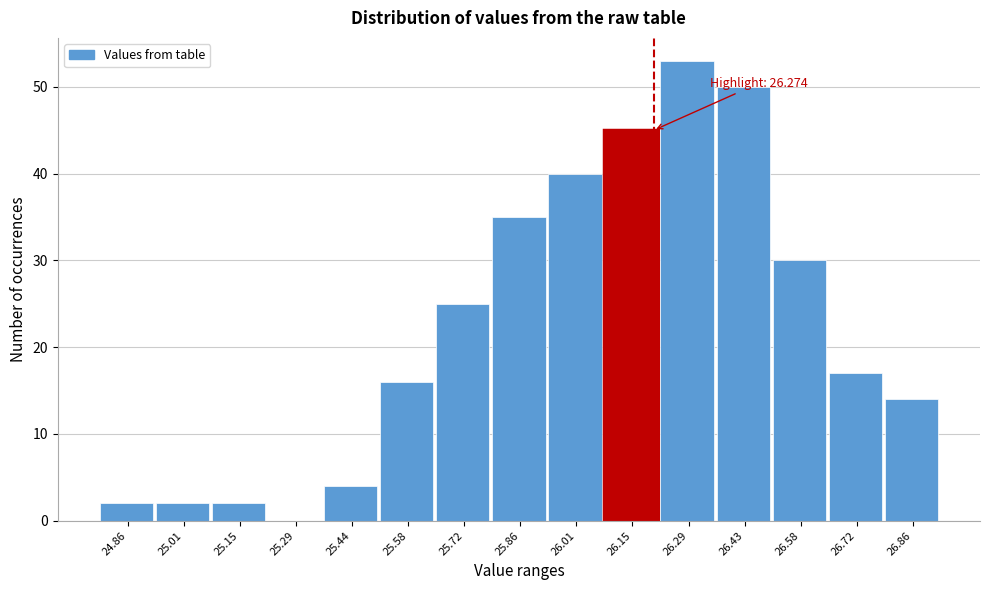

Reading left to right, transcribe all the data shown in this chart.

24.86=2	25.01=2	25.15=2	25.29=0	25.44=4	25.58=16	25.72=25	25.86=35	26.01=40	26.15=45	26.29=53	26.43=50	26.58=30	26.72=17	26.86=14